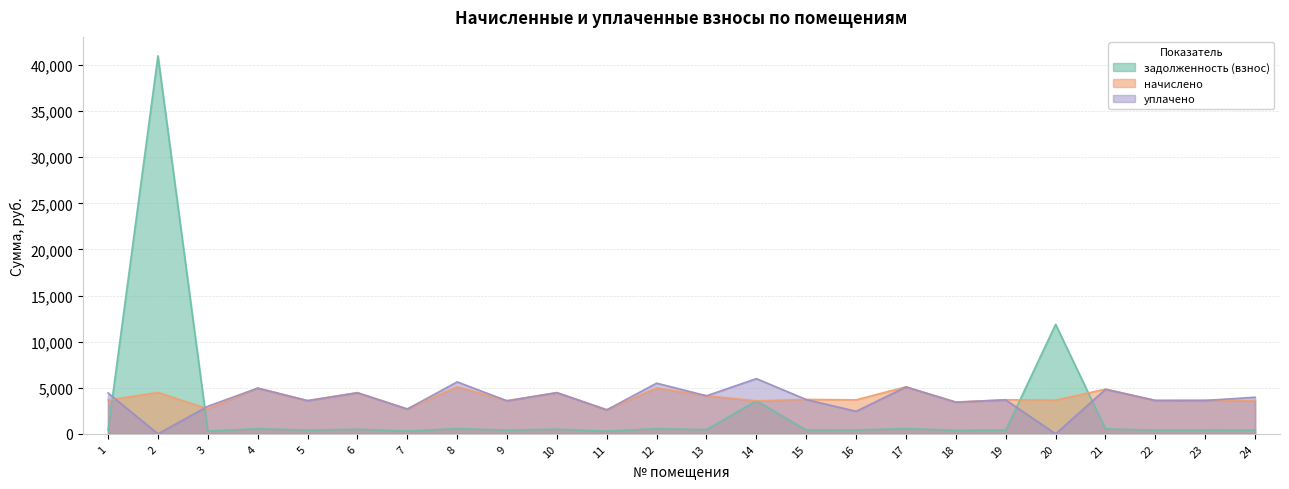

Which series has the largest range (max minus min)?

задолженность (взнос)